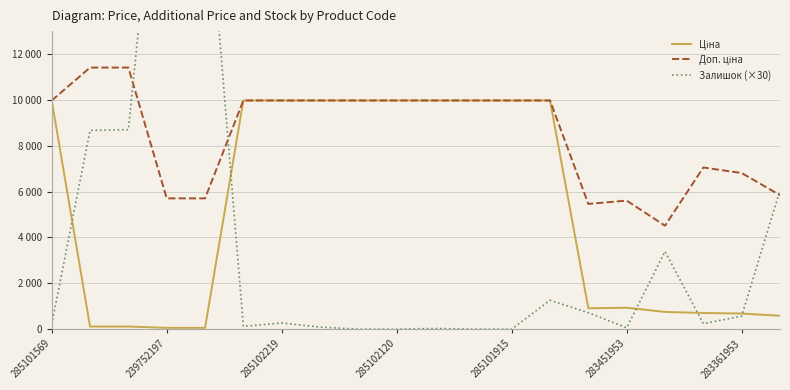

Where is Доп. ціна nearest to the value 7961?

17